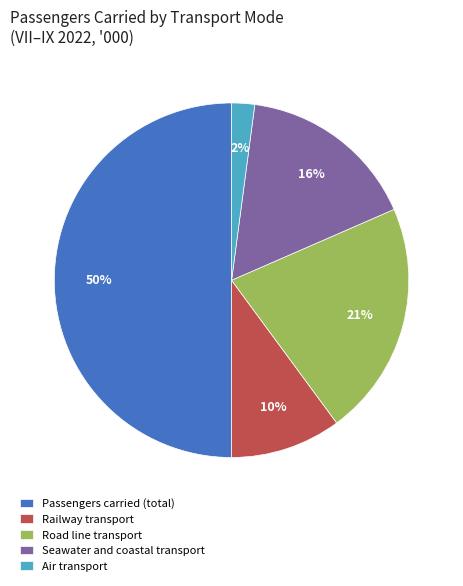

Does Railway transport account for over 50% of the chart?

No